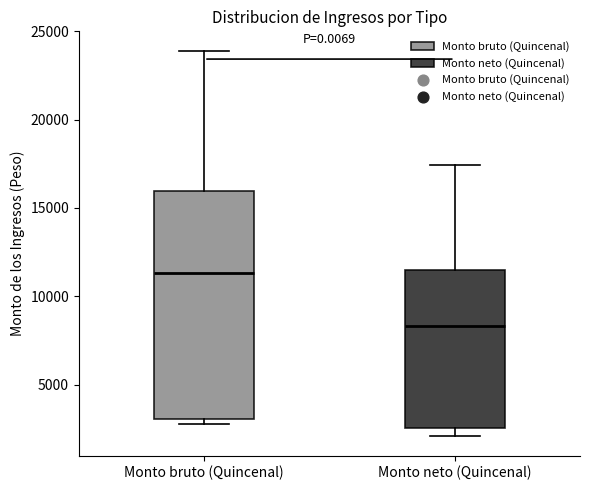

Where does the upper whisker of the box for Monto bruto (Quincenal) end on the y-axis? The values are not printed on the chart, so give them approximately, as read against the axis.

24000